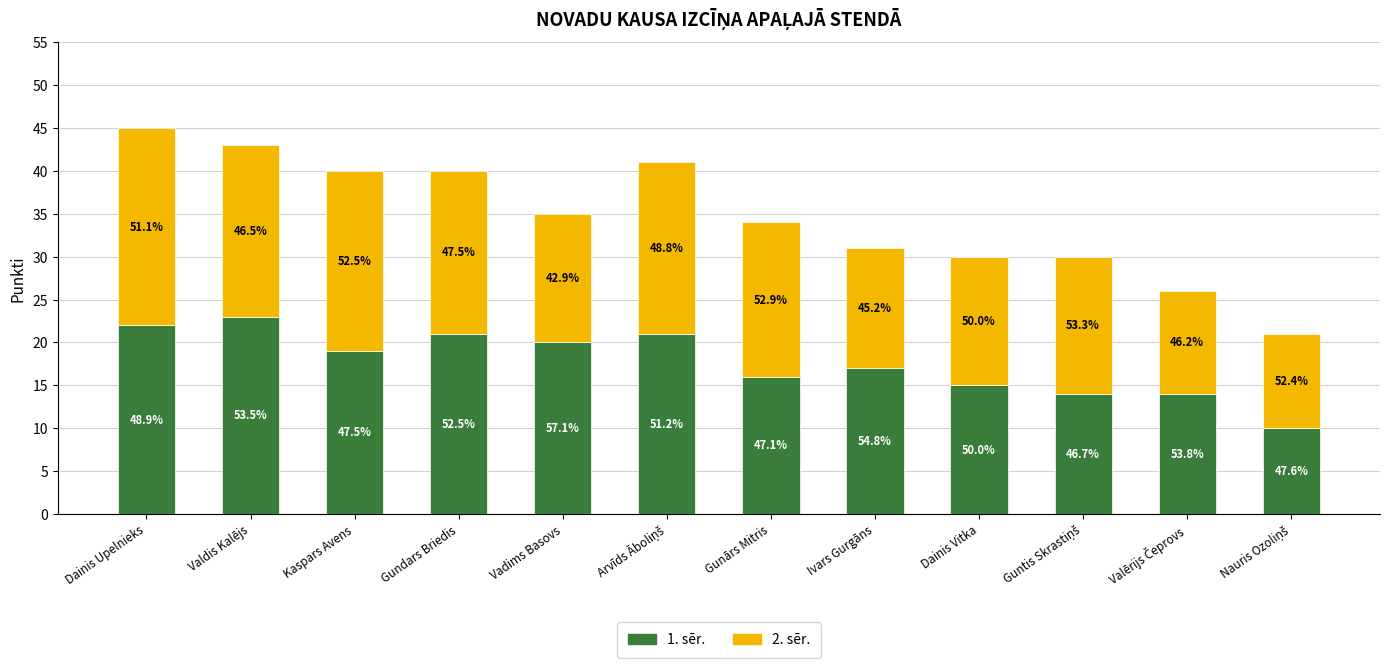

What are all the series names shown in the legend?

1. sēr., 2. sēr.